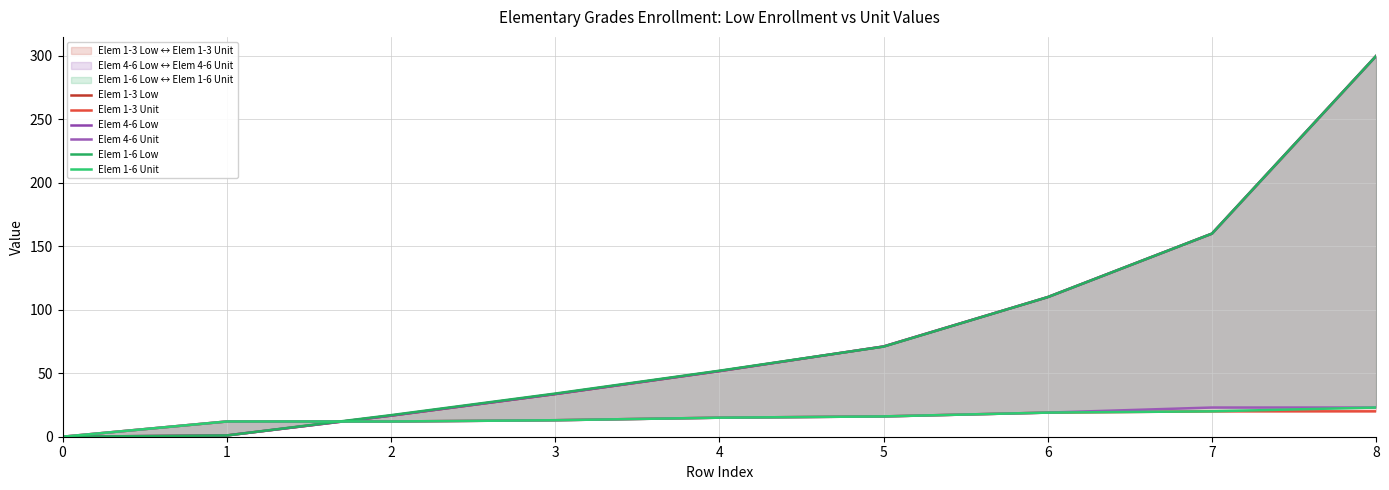

What is the difference between the second highest and minimum values in the Elem 1-3 Low series?

160.0